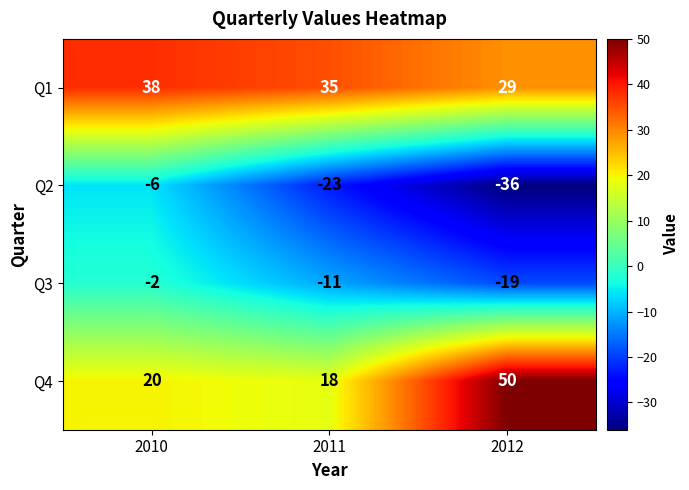

Which series has the widest spread of values?

Q4